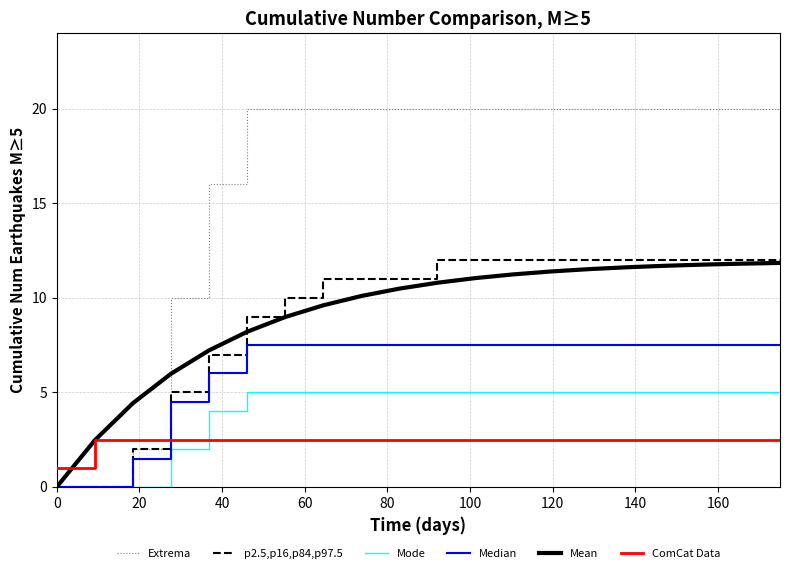

Which series has the widest spread of values?

Extrema